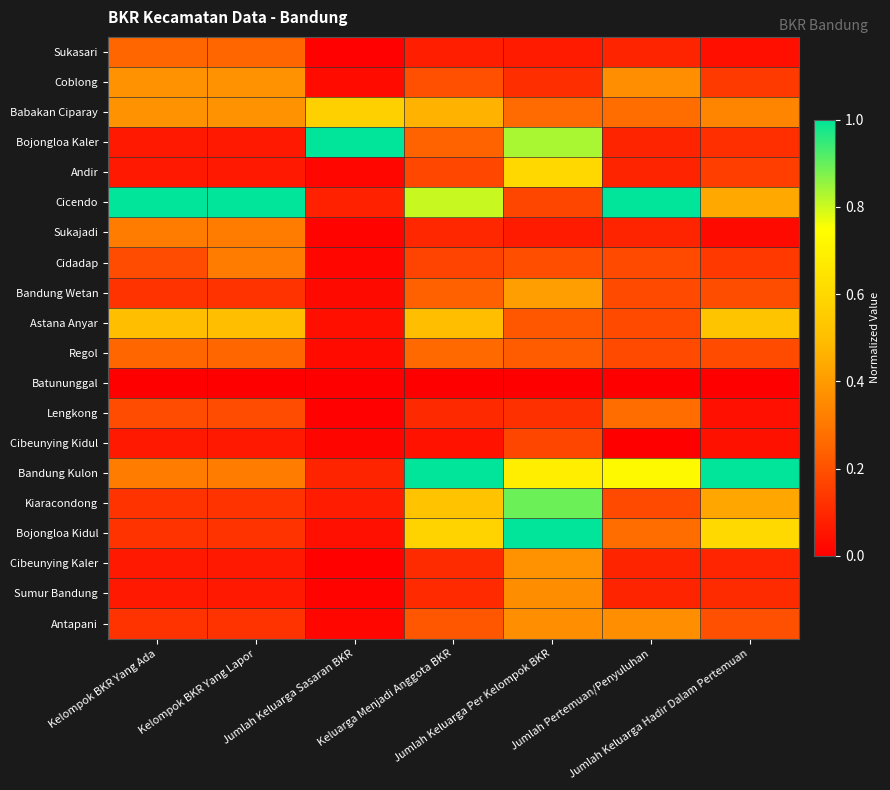

Which series has the largest total across all categories?

Cicendo